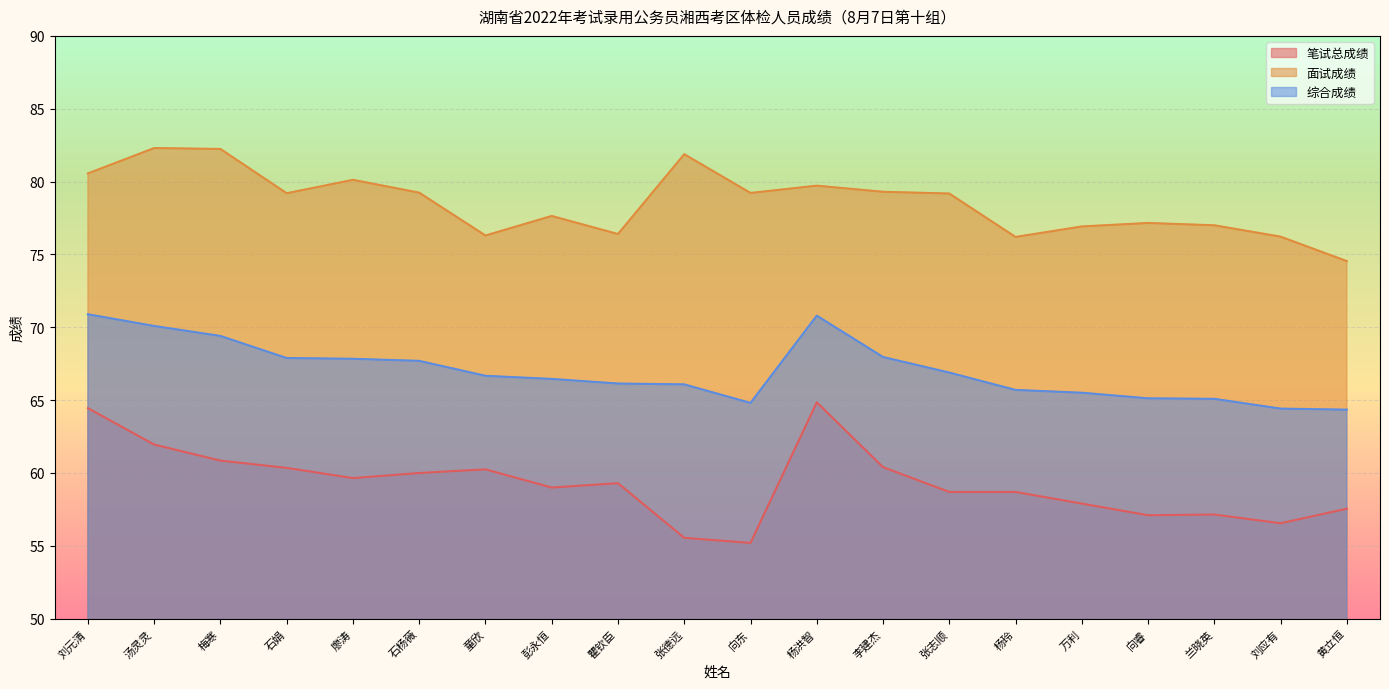

Reading left to right, transcribe all the data shown in this chart.

笔试总成绩: 刘元清=64.5	汤灵灵=62.0	梅寒=60.9	石娟=60.4	廖涛=59.6	石杨薇=60.0	童欣=60.2	彭永恒=59.0	瞿钦臣=59.3	张德远=55.5	向东=55.2	杨洪智=64.8	李建杰=60.4	张志顺=58.7	杨玲=58.7	万利=57.9	向睿=57.1	兰晓英=57.1	刘应有=56.5	黄立恒=57.5
面试成绩: 刘元清=80.6	汤灵灵=82.3	梅寒=82.2	石娟=79.2	廖涛=80.1	石杨薇=79.2	童欣=76.3	彭永恒=77.6	瞿钦臣=76.4	张德远=81.9	向东=79.2	杨洪智=79.7	李建杰=79.3	张志顺=79.2	杨玲=76.2	万利=76.9	向睿=77.2	兰晓英=77.0	刘应有=76.2	黄立恒=74.5
综合成绩: 刘元清=70.9	汤灵灵=70.1	梅寒=69.4	石娟=67.9	廖涛=67.8	石杨薇=67.7	童欣=66.7	彭永恒=66.5	瞿钦臣=66.1	张德远=66.1	向东=64.8	杨洪智=70.8	李建杰=68.0	张志顺=66.9	杨玲=65.7	万利=65.5	向睿=65.1	兰晓英=65.1	刘应有=64.4	黄立恒=64.3